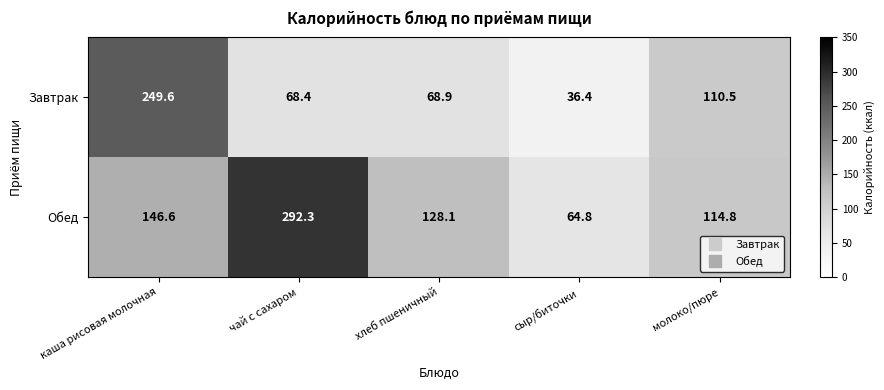

Which label corresponds to the largest value in the chart?

чай с сахаром